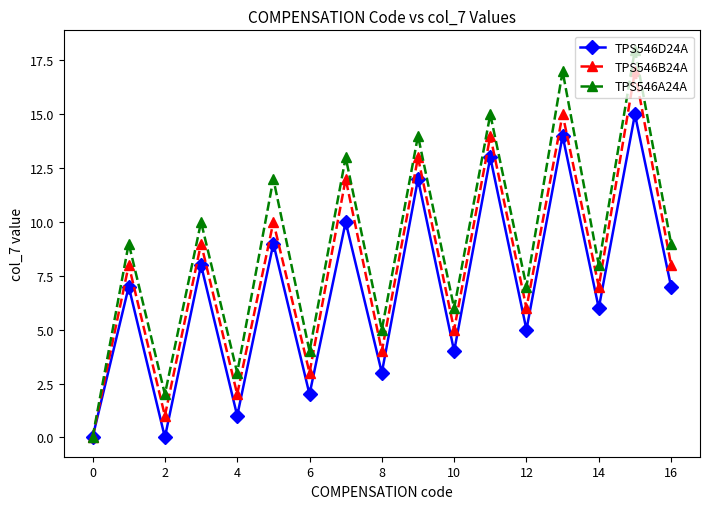

Rank the series by their maximum value, from lowest to highest.

TPS546D24A, TPS546B24A, TPS546A24A